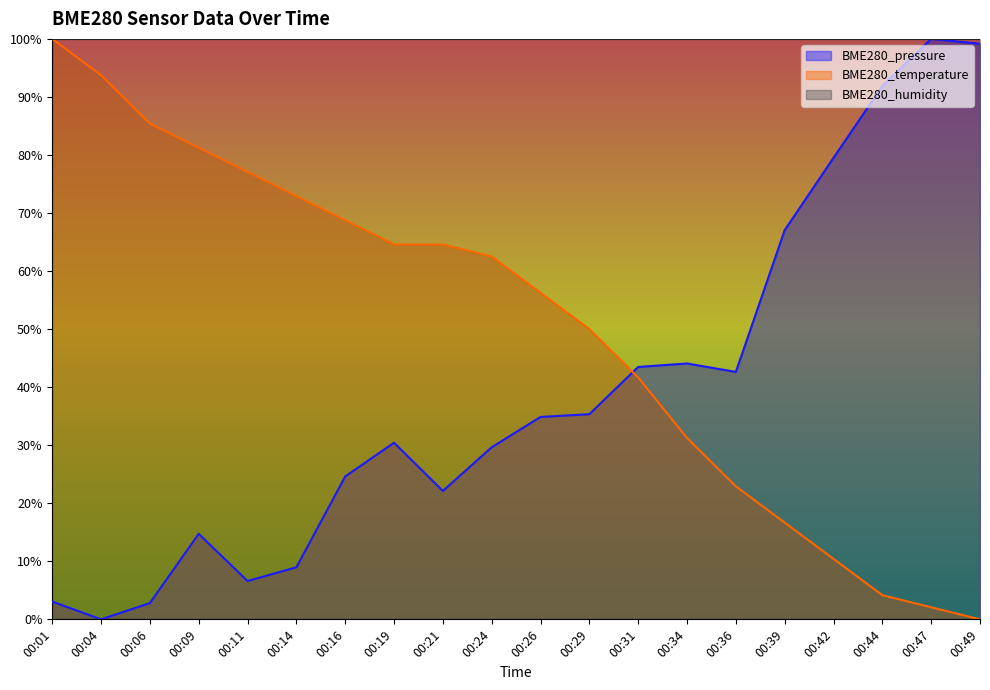

Reading left to right, what are all the values shown in this chart?

BME280_pressure: 3.1	0.0	2.8	14.7	6.6	9.0	24.6	30.4	22.1	29.6	34.9	35.3	43.5	44.1	42.6	67.1	79.5	91.9	100.0	99.2
BME280_temperature: 100.0	93.8	85.4	81.3	77.1	72.9	68.8	64.6	64.6	62.5	56.2	50.0	41.7	31.3	22.9	16.7	10.4	4.2	2.1	0.0